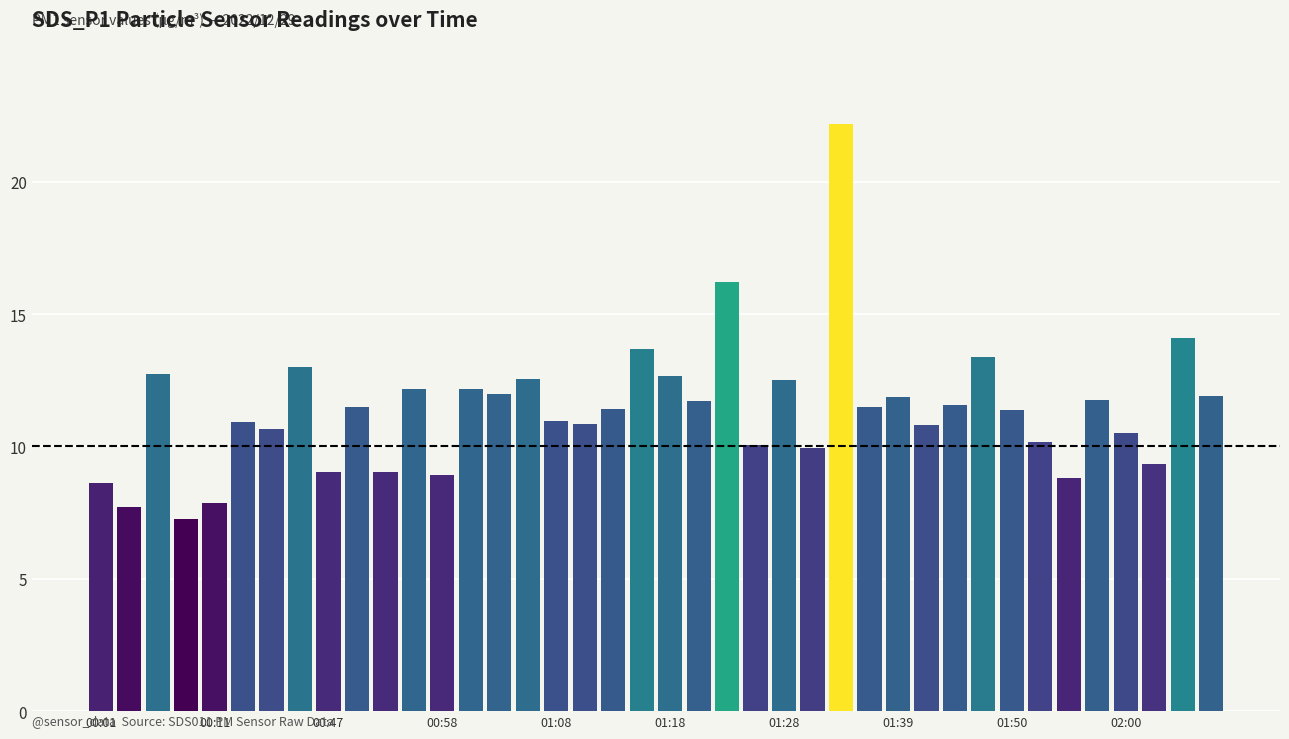

What is the greatest value displayed?

22.2